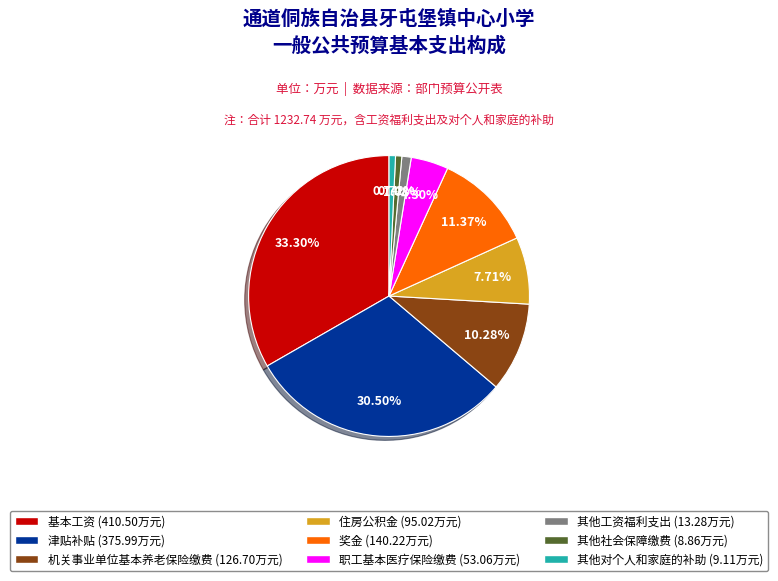

The 机关事业单位基本养老保险缴费 slice represents 10% of the pie. True or false?

True